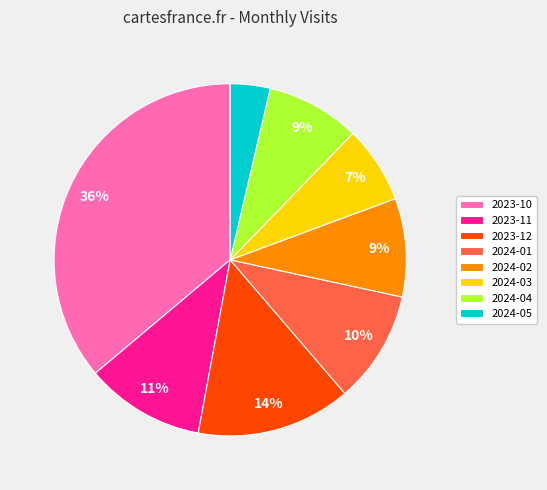

Is there a majority slice in this chart?

No